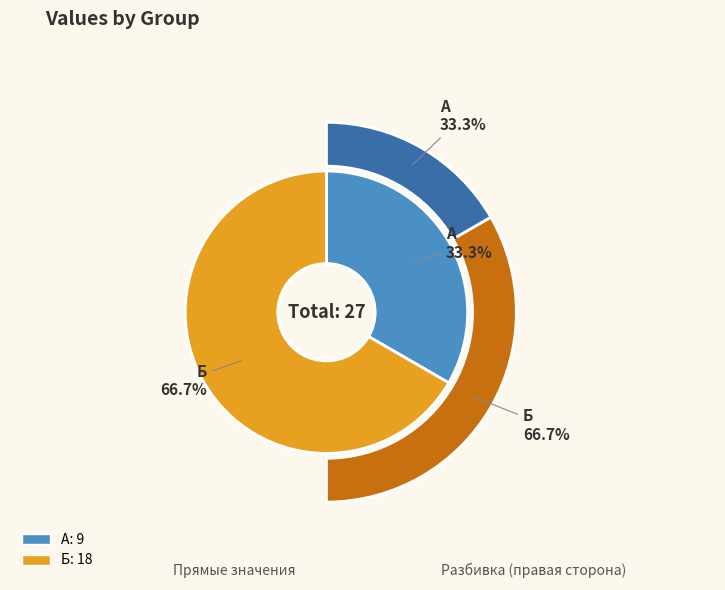

Do А and Б together represent more than half of the pie?

Yes